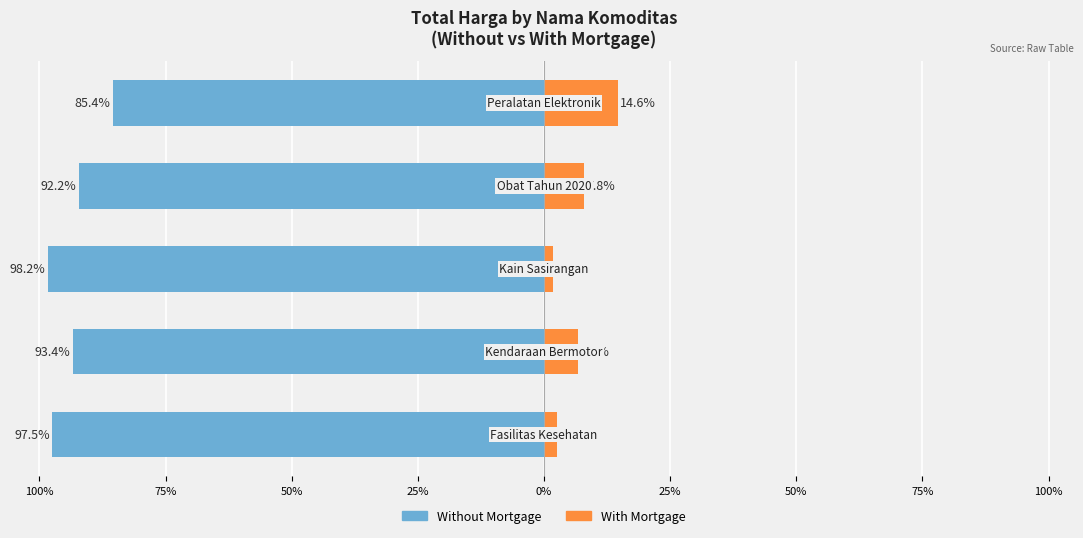

What is the spread (max minus min) of values at 100%?

100.0